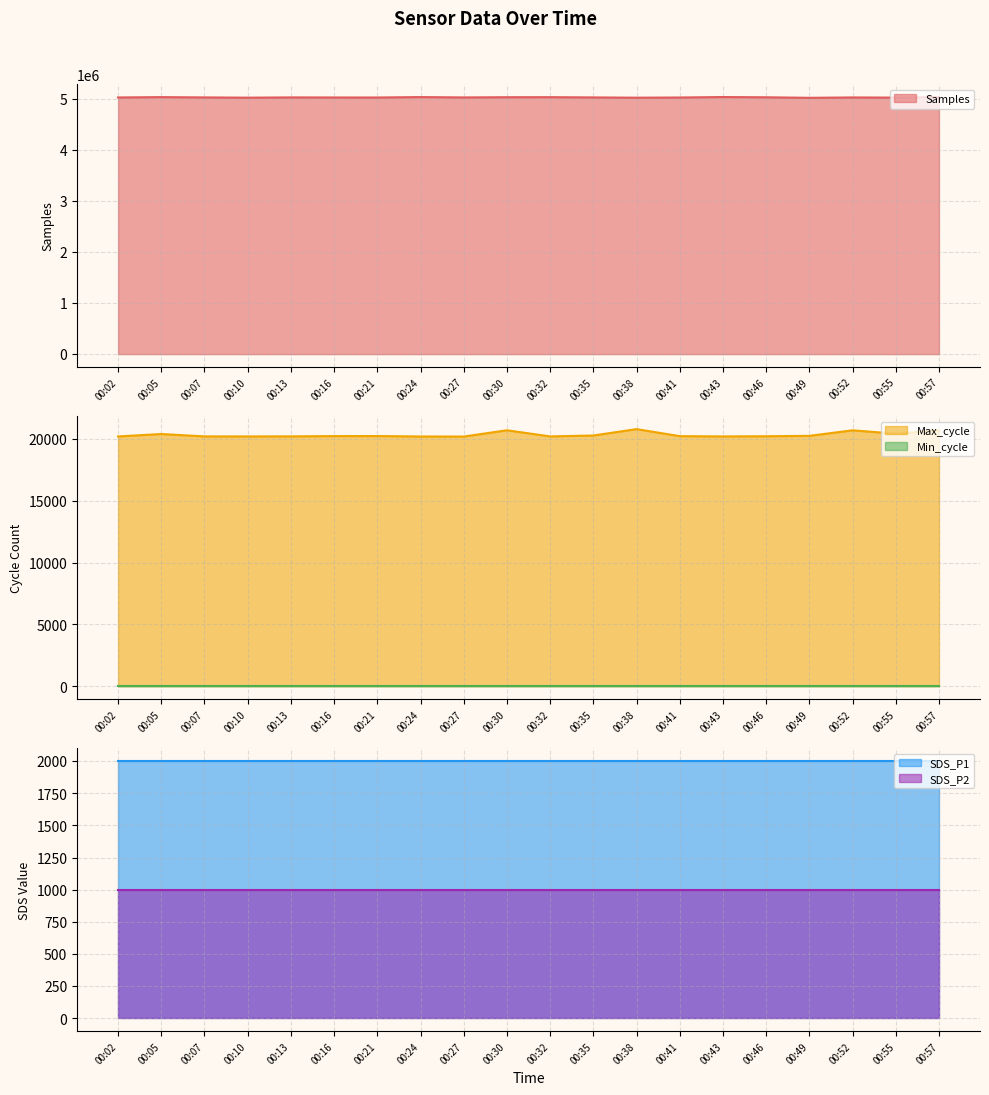

What is the sum of the Max_cycle values at 00:30 and 00:52?

41412